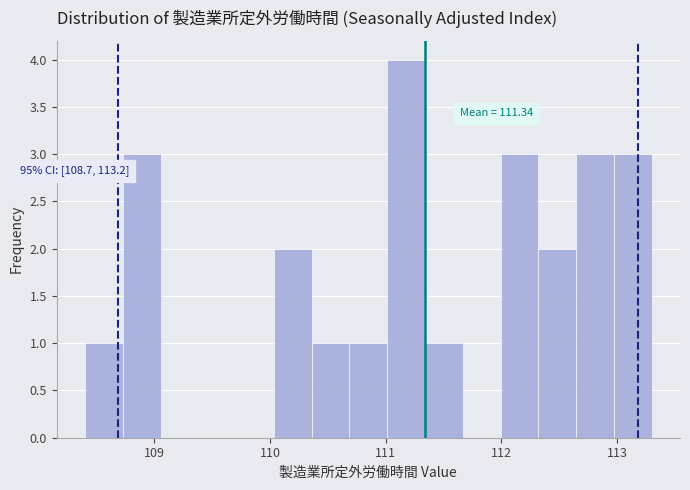

Read against the x-axis, roughly where is the centre of the tallest bar?

111.2